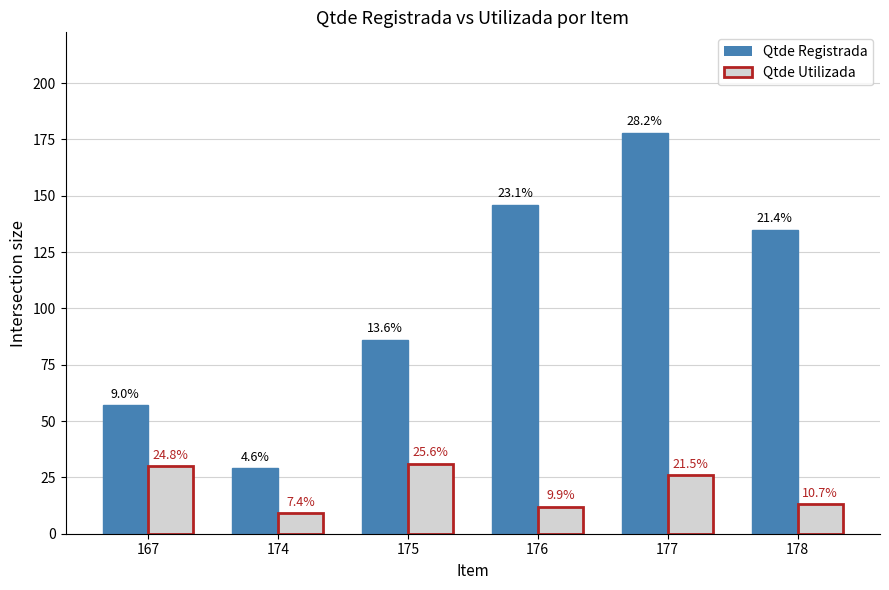

What is the highest value of the Qtde Utilizada series?

31